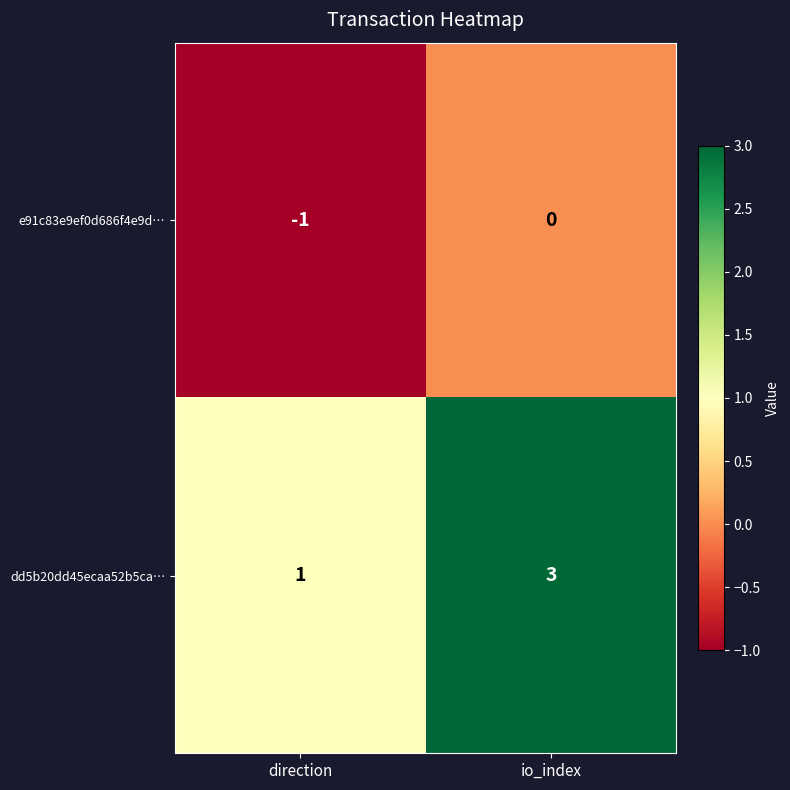

Where is e91c83e9ef0d686f4e9d… nearest to the value 0?

io_index